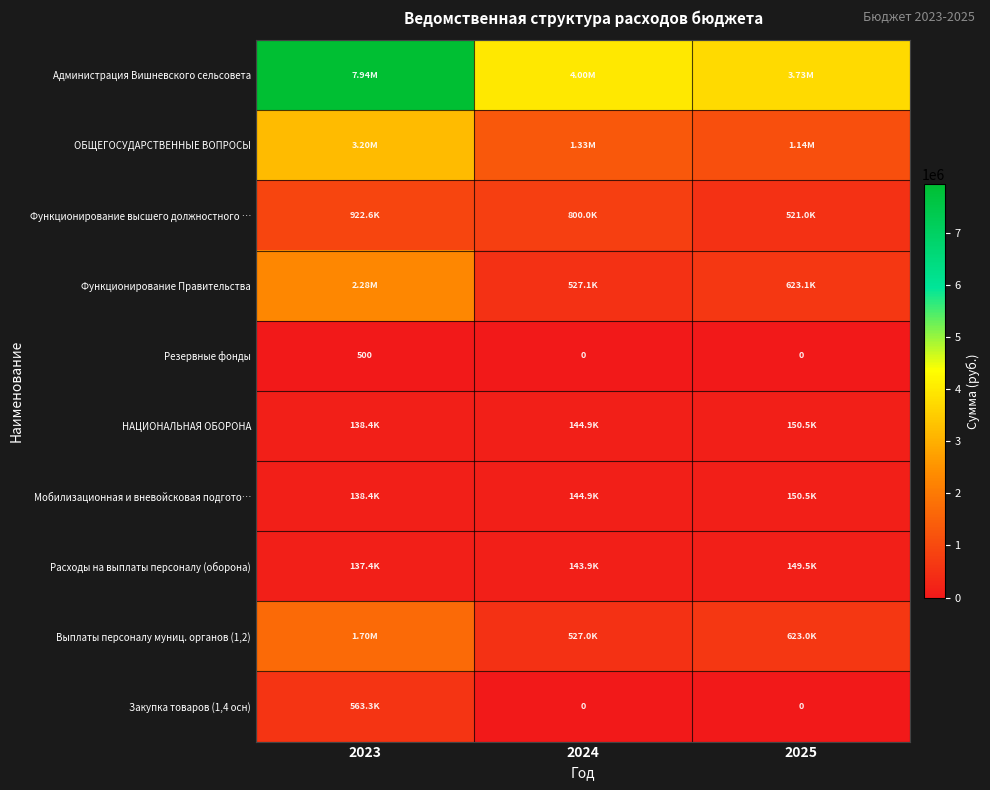

What is the difference between the highest and lowest values at 2024?

3995374.5